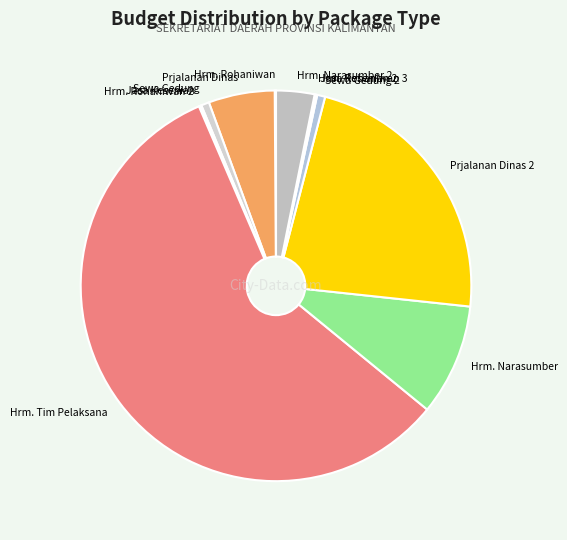

Which category has the biggest portion of the pie?

Hrm. Tim Pelaksana